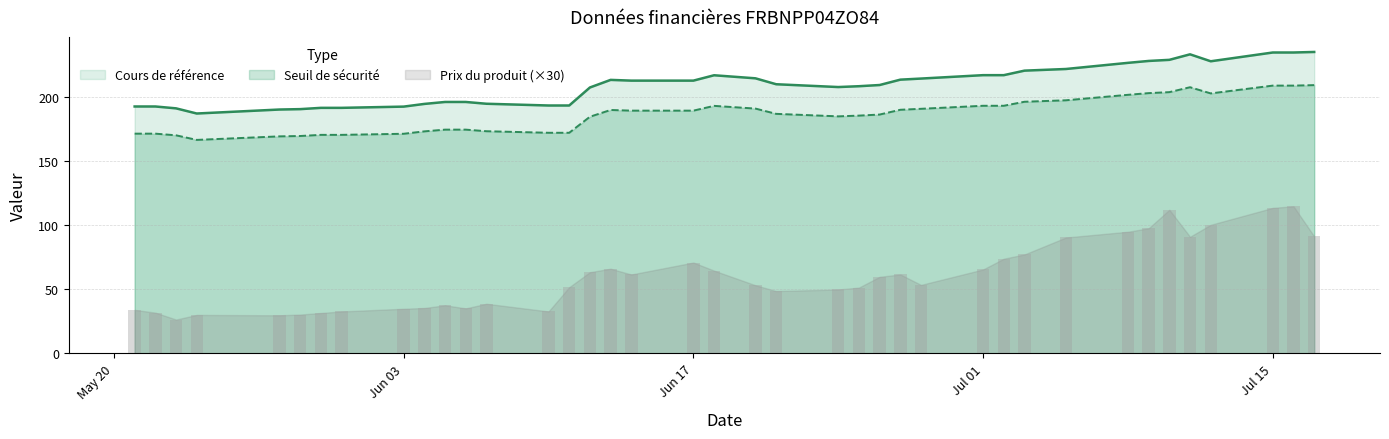

What are all the series names shown in the legend?

Cours de référence, Seuil de sécurité, Prix du produit